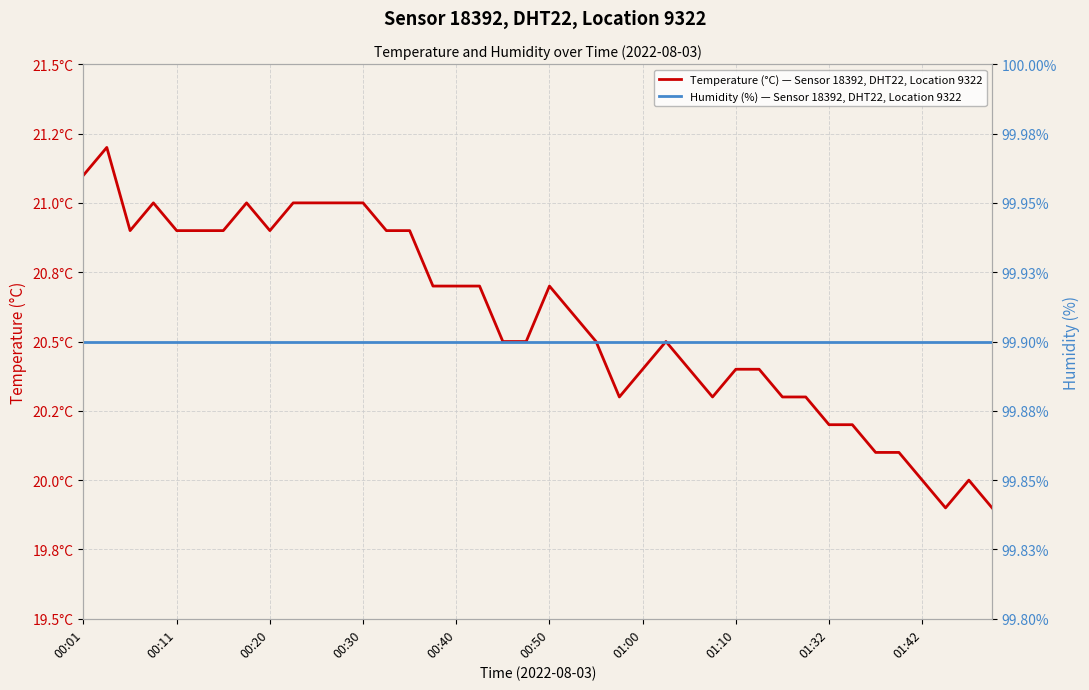

Reading left to right, transcribe all the data shown in this chart.

Temperature (°C) — Sensor 18392, DHT22, Location 9322: 21.1	21.2	20.9	21.0	20.9	20.9	20.9	21.0	20.9	21.0	21.0	21.0	21.0	20.9	20.9	20.7	20.7	20.7	20.5	20.5	20.7	20.6	20.5	20.3	20.4	20.5	20.4	20.3	20.4	20.4	20.3	20.3	20.2	20.2	20.1	20.1	20.0	19.9	20.0	19.9
Humidity (%) — Sensor 18392, DHT22, Location 9322: 99.9	99.9	99.9	99.9	99.9	99.9	99.9	99.9	99.9	99.9	99.9	99.9	99.9	99.9	99.9	99.9	99.9	99.9	99.9	99.9	99.9	99.9	99.9	99.9	99.9	99.9	99.9	99.9	99.9	99.9	99.9	99.9	99.9	99.9	99.9	99.9	99.9	99.9	99.9	99.9